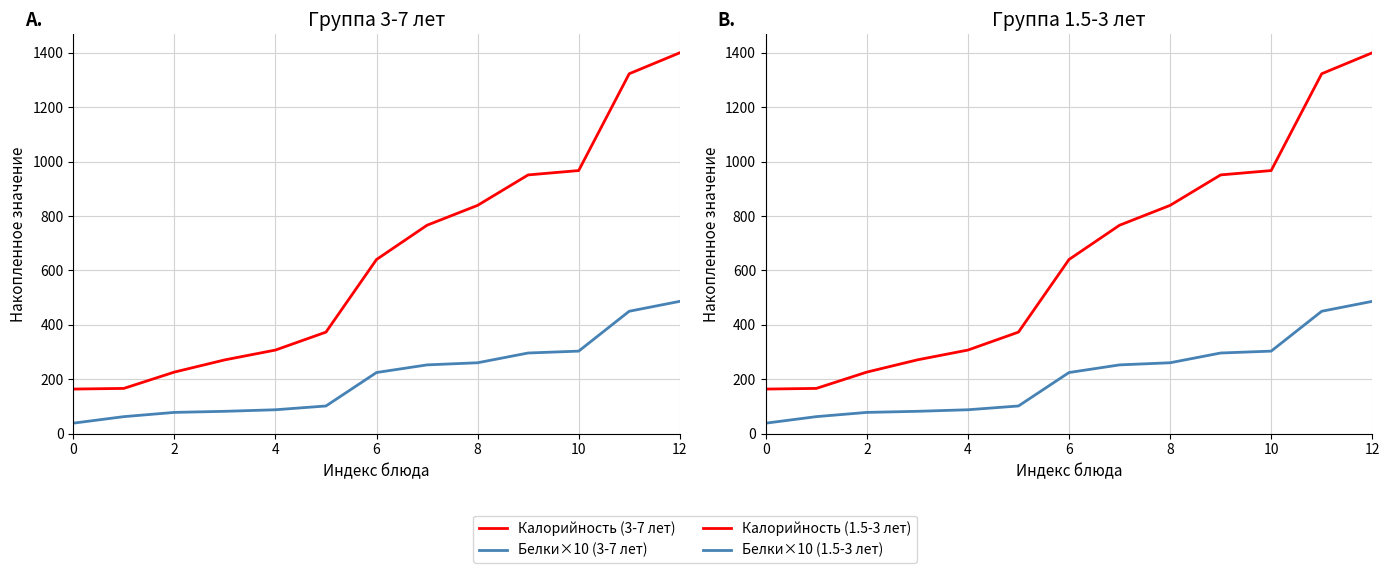

What are all the series names shown in the legend?

Калорийность (3-7 лет), Белки×10 (3-7 лет), Калорийность (1.5-3 лет), Белки×10 (1.5-3 лет)